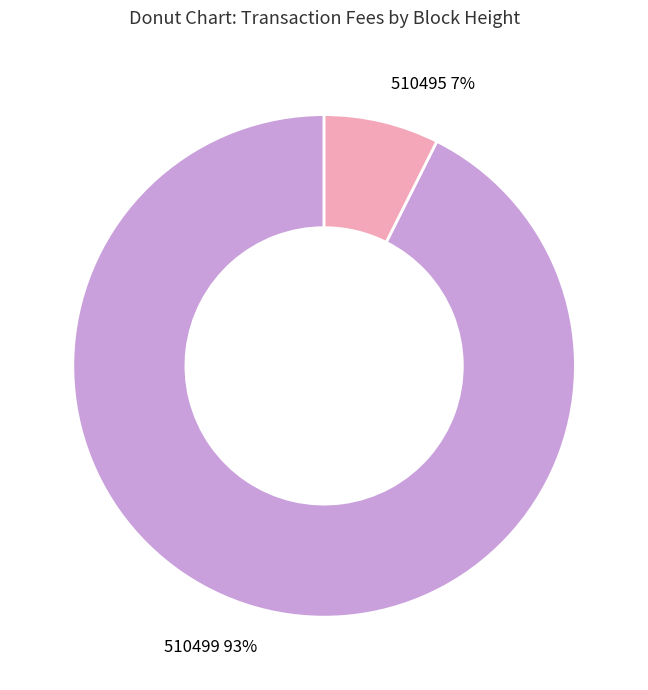

Which slice is the largest?

510499